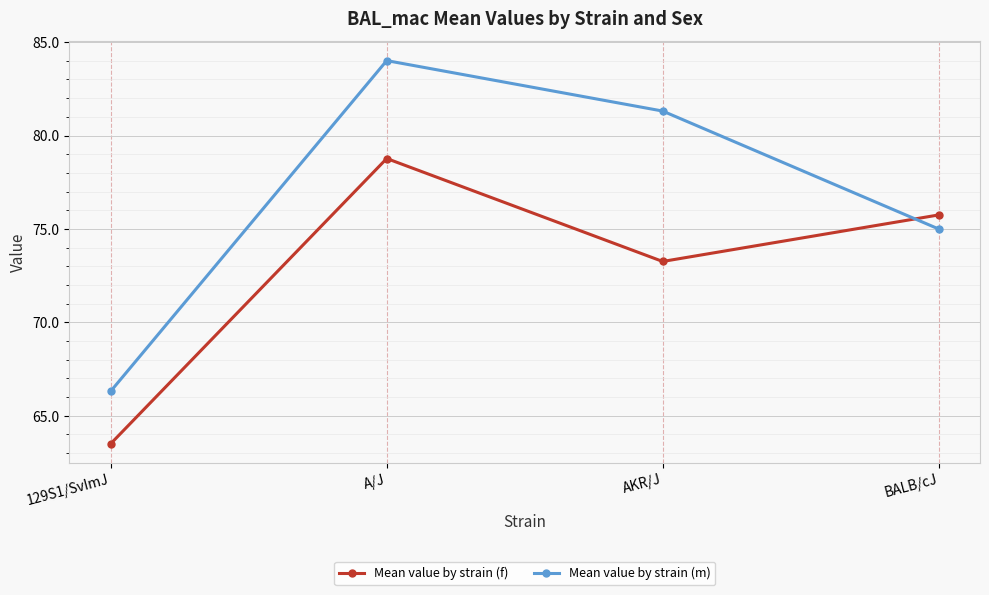

Rank the series at AKR/J from lowest to highest value.

Mean value by strain (f), Mean value by strain (m)